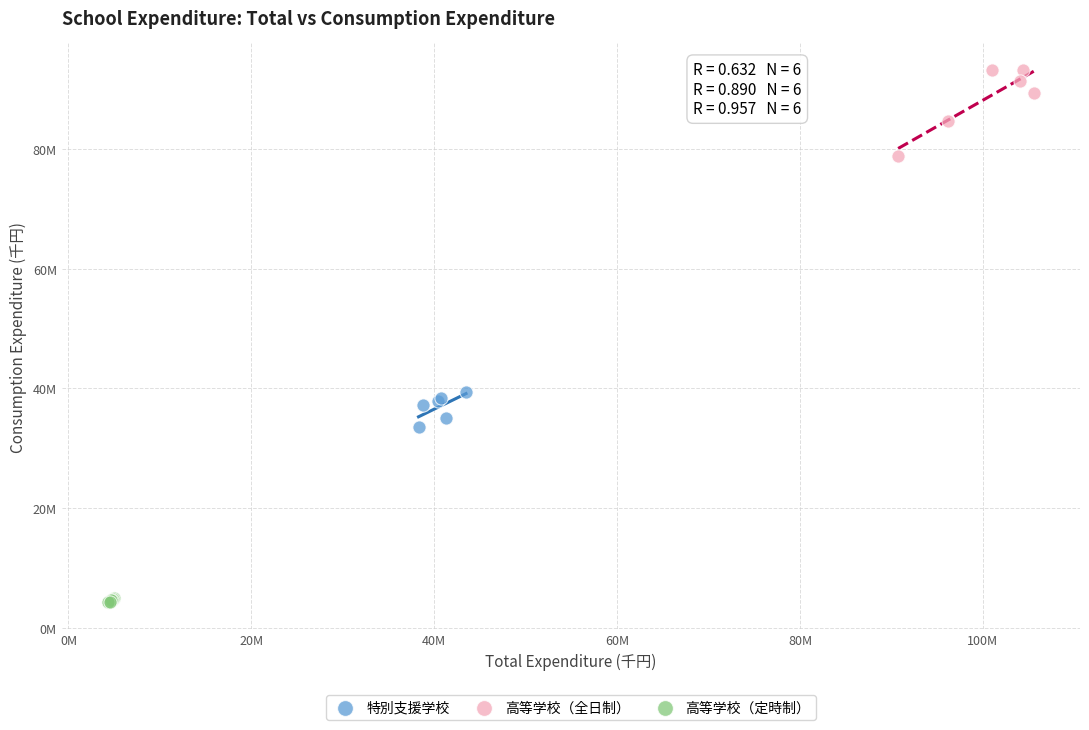

What are all the series names shown in the legend?

特別支援学校, 高等学校（全日制）, 高等学校（定時制）